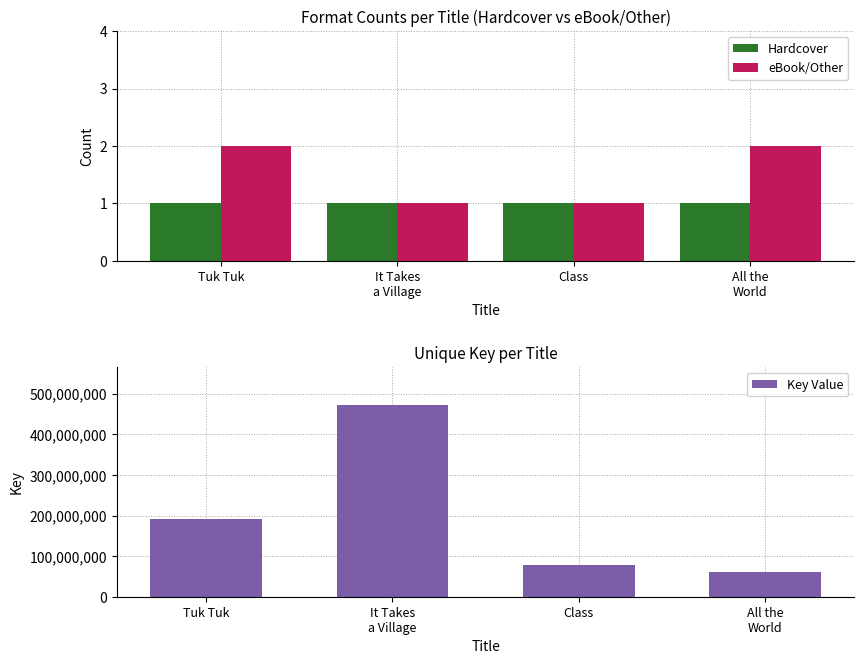

Rank the series at Class from lowest to highest value.

Hardcover, eBook/Other, Key Value